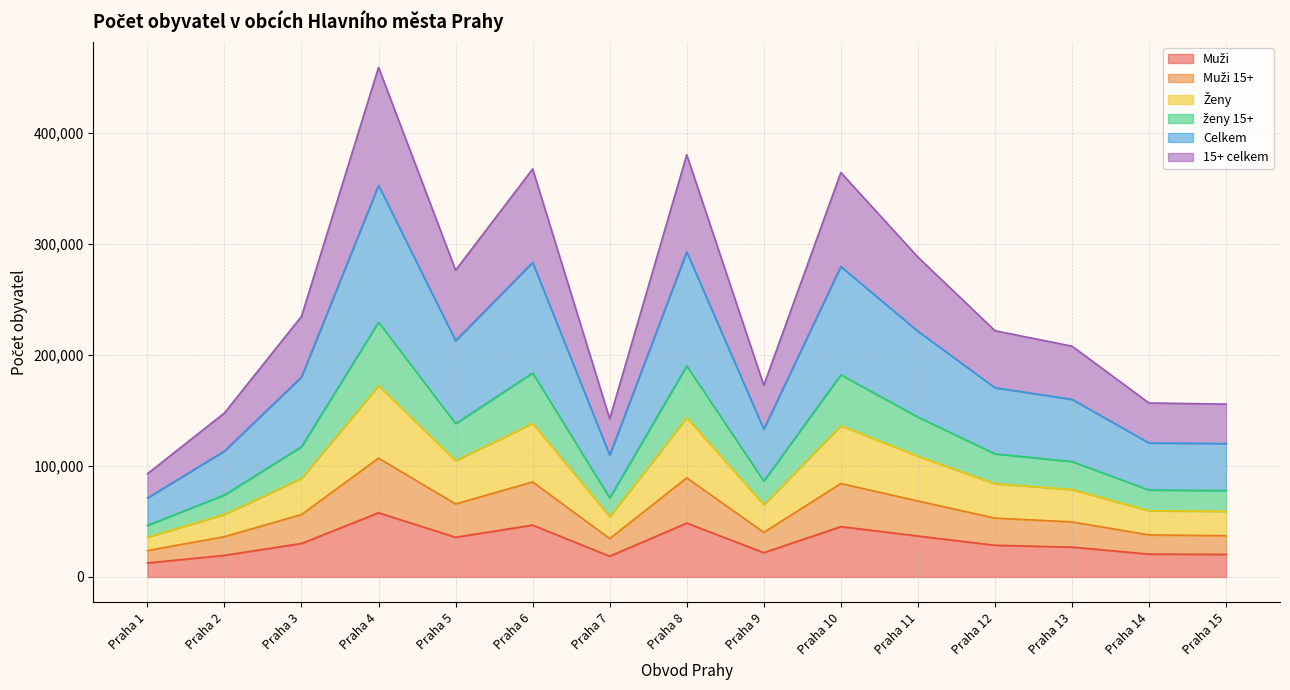

What is the total value across all series at Praha 5?

276386